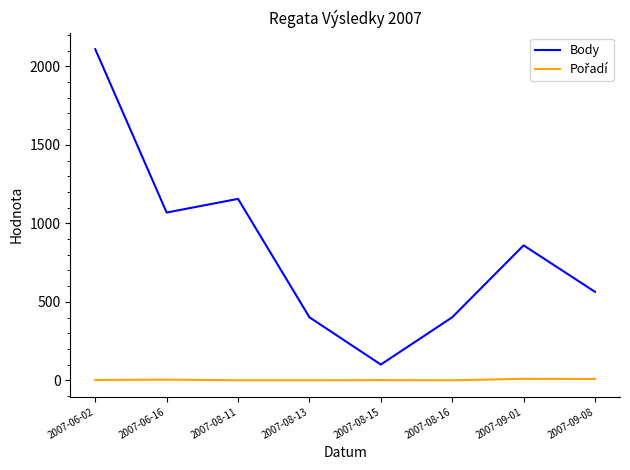

At how many categories does at least one series exceed 1964?

1